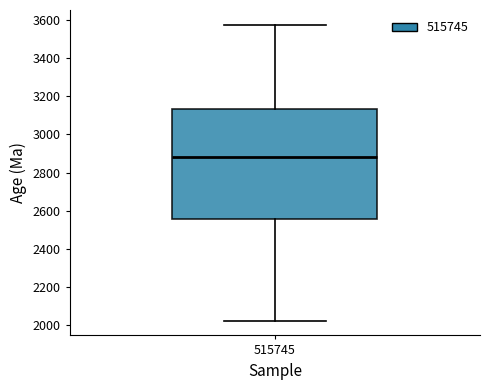

Where does the lower whisker of the box at x = 515745 end on the y-axis? The values are not printed on the chart, so give them approximately, as read against the axis.

2020